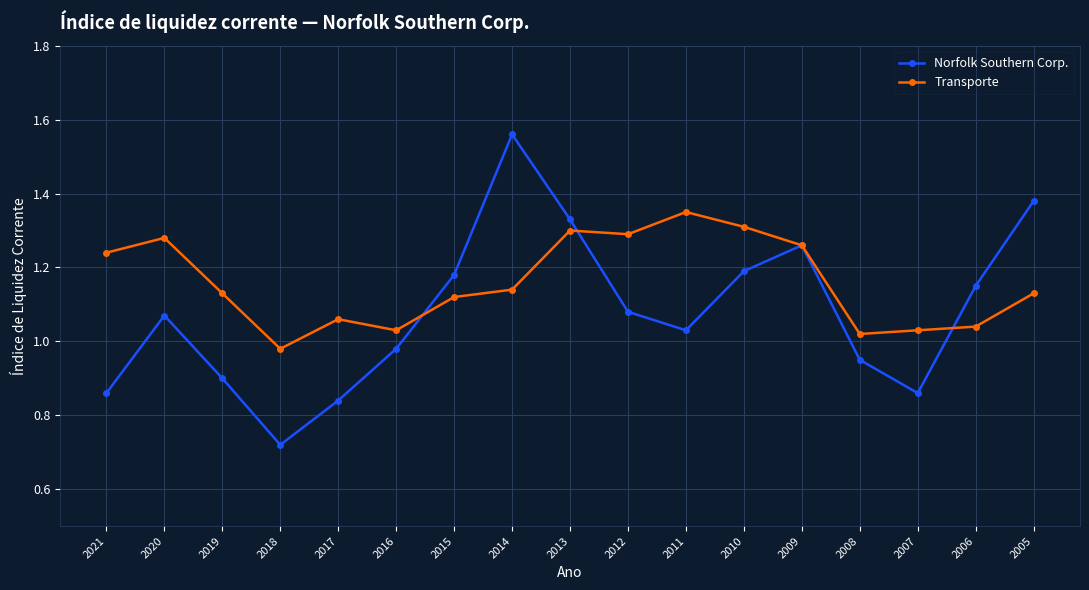

Rank the series at 2020 from lowest to highest value.

Norfolk Southern Corp., Transporte